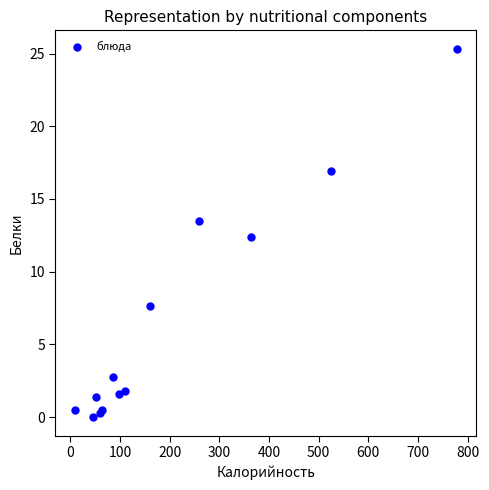

What Y value in the scatter plot is closest to 12?

12.4